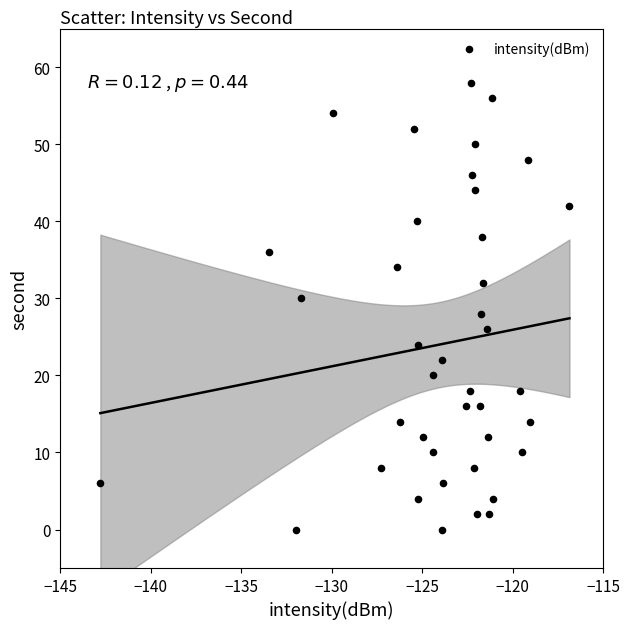

What is the range of Y values (max minus min)?

58